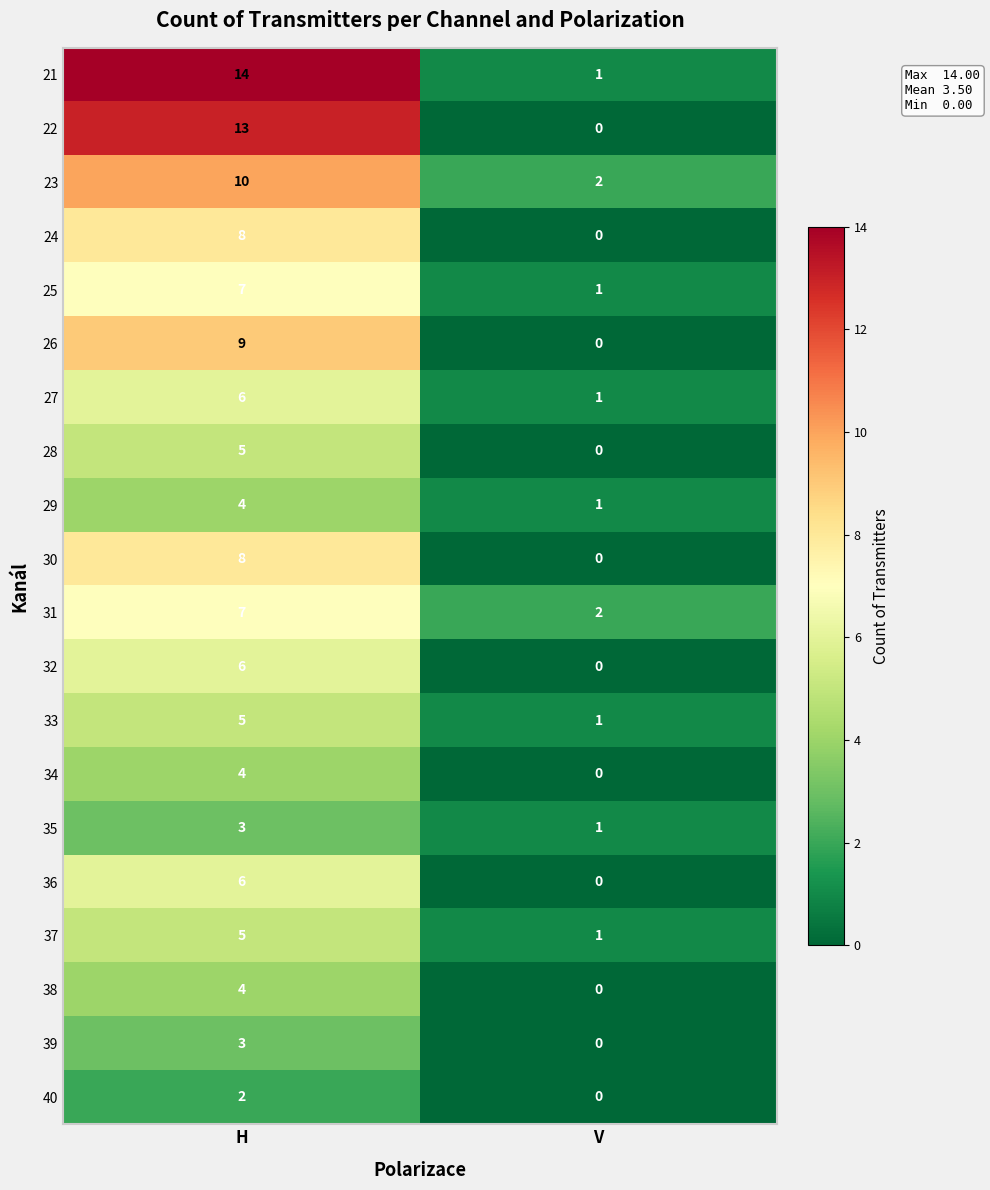

Where is 26 nearest to the value 4?

V